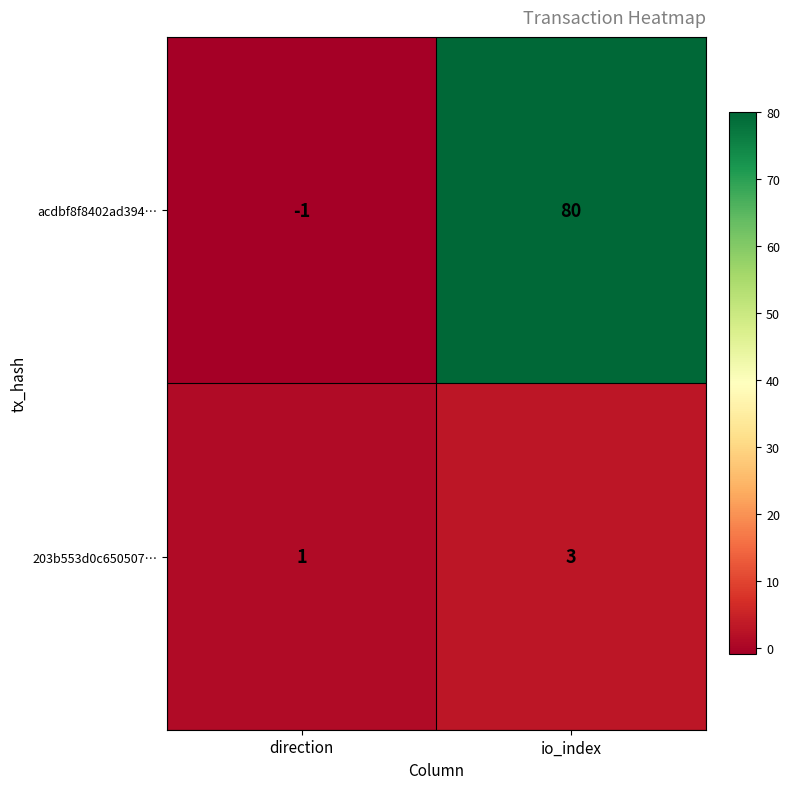

Where is acdbf8f8402ad394… nearest to the value 39?

direction